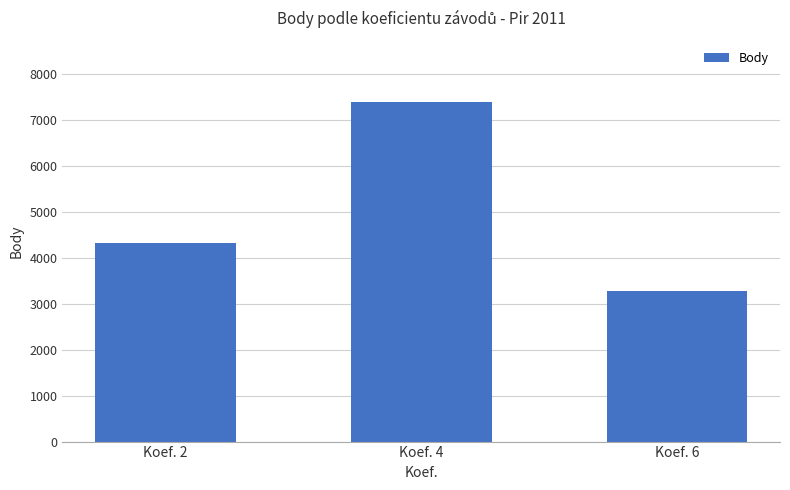

How many values are between 3286 and 7397?

3